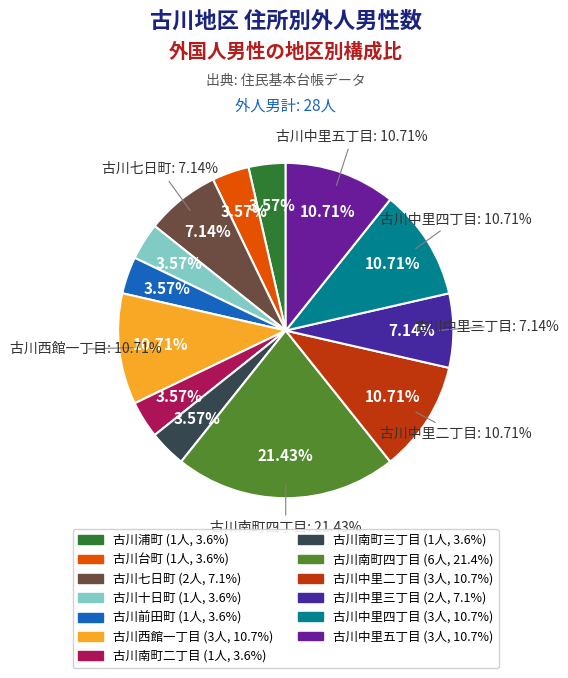

What percentage is the 古川中里五丁目 slice, to the nearest percent?

11%